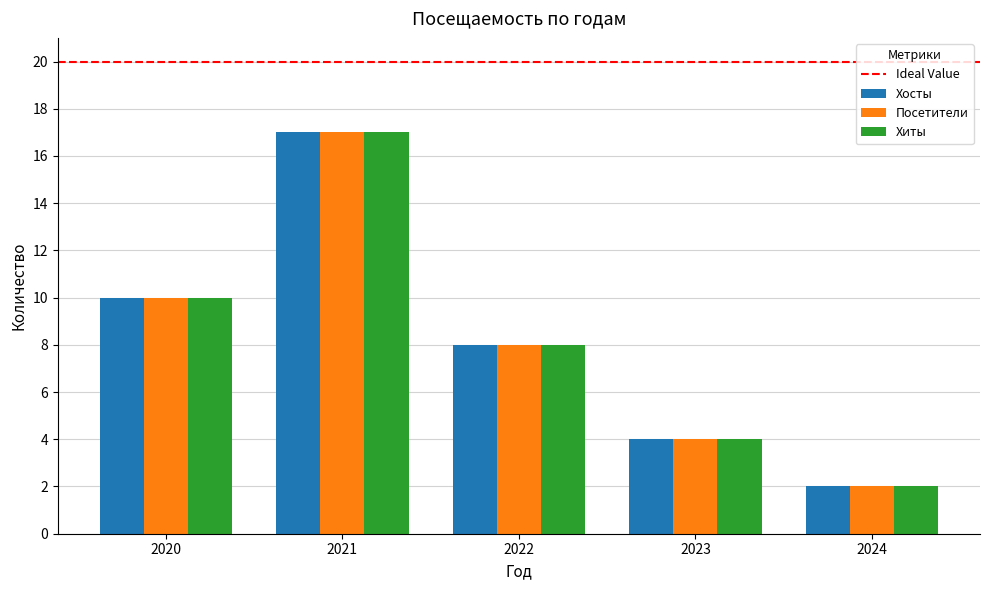

The Хосты series shows 9 at 2021. True or false?

False